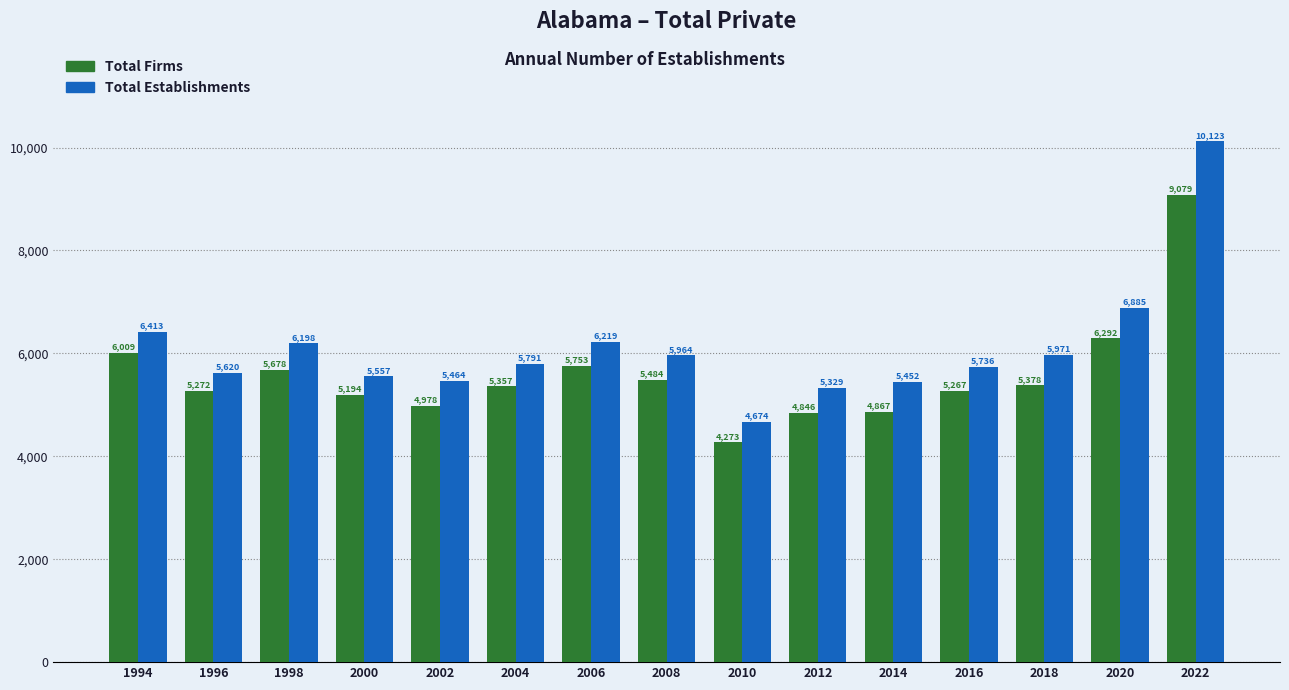

Which series changed the most between 2002 and 2022?

Total Establishments